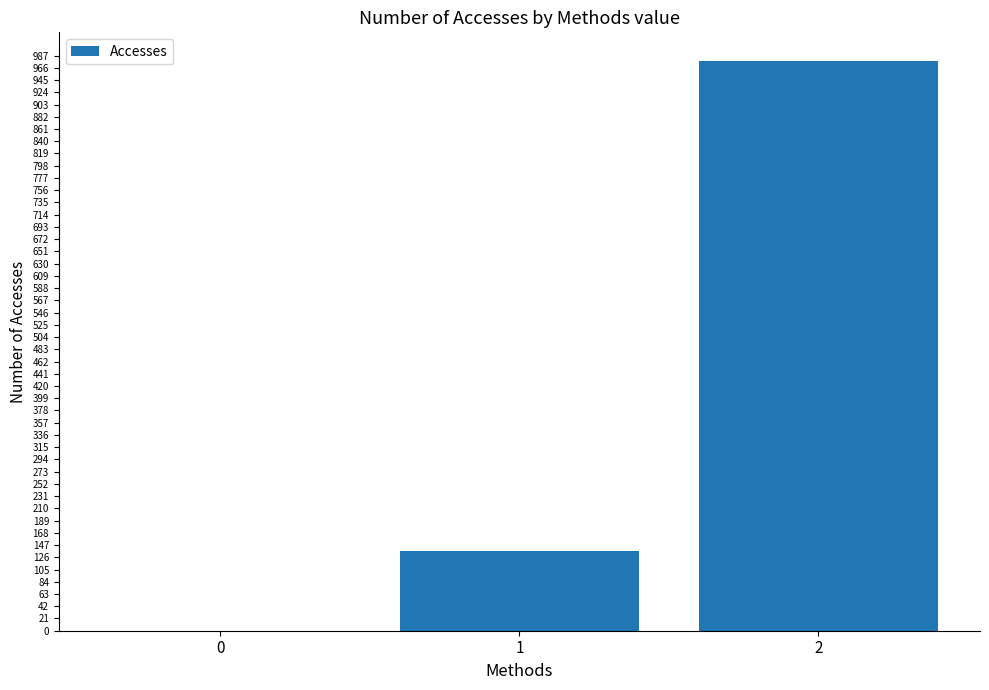

What is the change in value from 0 to 1?

+136